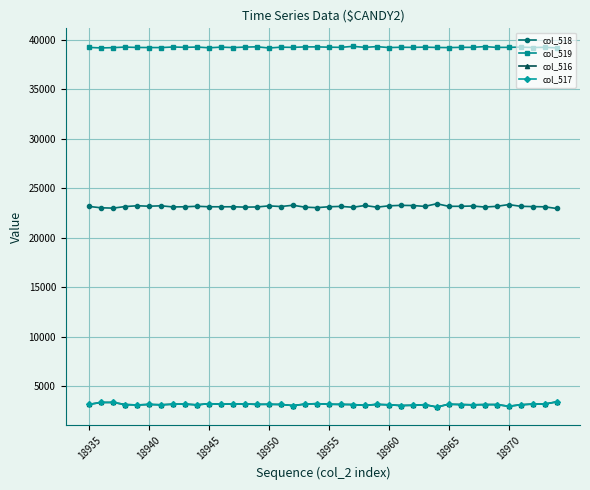

True or false: col_517 and col_519 intersect in this chart.

False